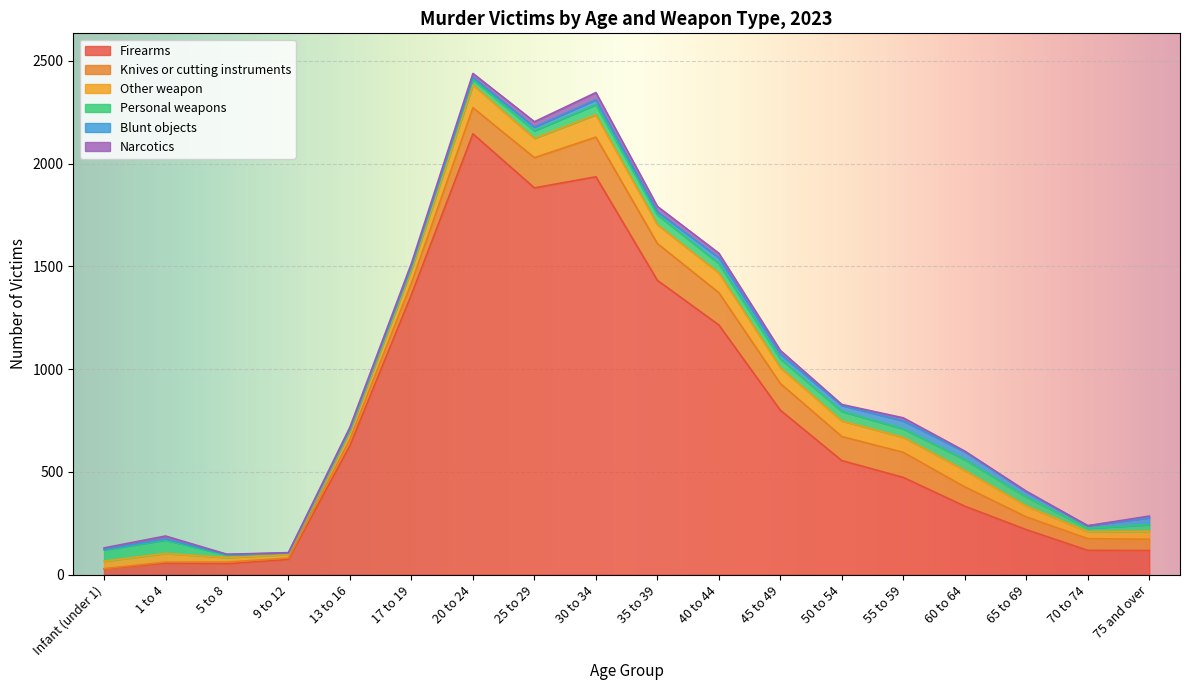

Reading left to right, what are all the values shown in this chart?

Firearms: Infant (under 1)=27	1 to 4=56	5 to 8=53	9 to 12=74	13 to 16=628	17 to 19=1363	20 to 24=2145	25 to 29=1882	30 to 34=1936	35 to 39=1432	40 to 44=1215	45 to 49=800	50 to 54=555	55 to 59=473	60 to 64=333	65 to 69=219	70 to 74=118	75 and over=117
Knives or cutting instruments: Infant (under 1)=2	1 to 4=5	5 to 8=8	9 to 12=7	13 to 16=31	17 to 19=56	20 to 24=127	25 to 29=147	30 to 34=193	35 to 39=179	40 to 44=157	45 to 49=130	50 to 54=117	55 to 59=122	60 to 64=94	65 to 69=62	70 to 74=57	75 and over=55
Other weapon: Infant (under 1)=36	1 to 4=42	5 to 8=22	9 to 12=17	13 to 16=40	17 to 19=65	20 to 24=111	25 to 29=94	30 to 34=109	35 to 39=92	40 to 44=96	45 to 49=77	50 to 54=76	55 to 59=73	60 to 64=80	65 to 69=53	70 to 74=34	75 and over=39
Personal weapons: Infant (under 1)=55	1 to 4=65	5 to 8=12	9 to 12=7	13 to 16=7	17 to 19=13	20 to 24=26	25 to 29=37	30 to 34=49	35 to 39=48	40 to 44=46	45 to 49=43	50 to 54=46	55 to 59=41	60 to 64=52	65 to 69=44	70 to 74=17	75 and over=32
Blunt objects: Infant (under 1)=3	1 to 4=5	5 to 8=3	9 to 12=0	13 to 16=3	17 to 19=4	20 to 24=11	25 to 29=18	30 to 34=24	35 to 39=15	40 to 44=28	45 to 49=23	50 to 54=29	55 to 59=39	60 to 64=39	65 to 69=25	70 to 74=12	75 and over=34
Narcotics: Infant (under 1)=7	1 to 4=15	5 to 8=1	9 to 12=2	13 to 16=9	17 to 19=14	20 to 24=19	25 to 29=26	30 to 34=35	35 to 39=26	40 to 44=22	45 to 49=18	50 to 54=5	55 to 59=15	60 to 64=3	65 to 69=3	70 to 74=0	75 and over=8